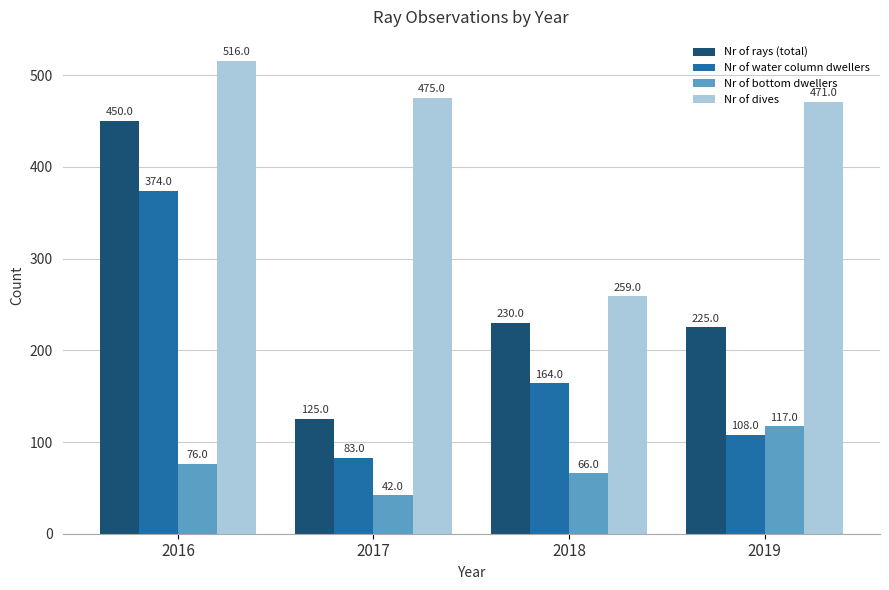

Which series has the widest spread of values?

Nr of rays (total)